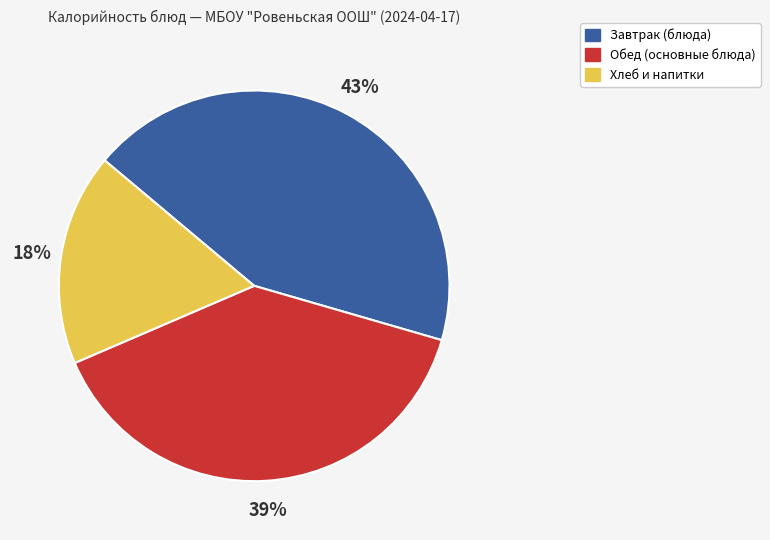

Is there any slice that represents more than half of the pie?

No